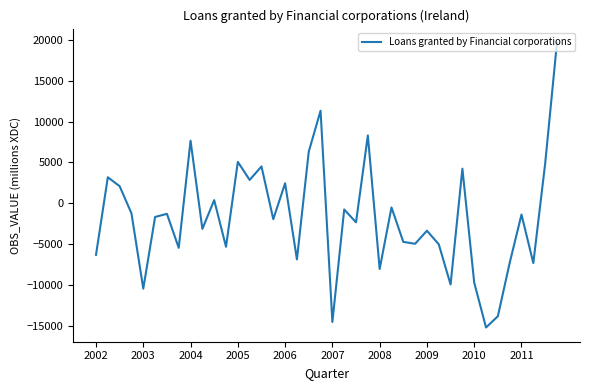

What is the greatest value displayed?

19631